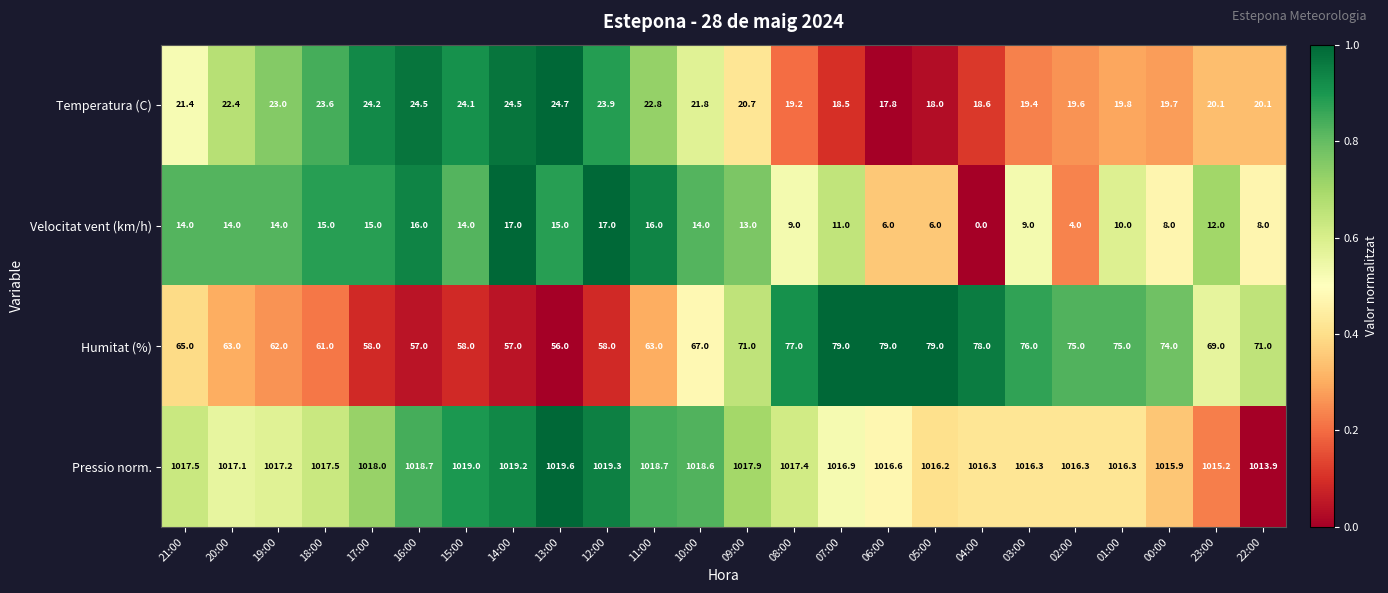

Between 19:00 and 04:00, which series saw the biggest shift?

Humitat (%)